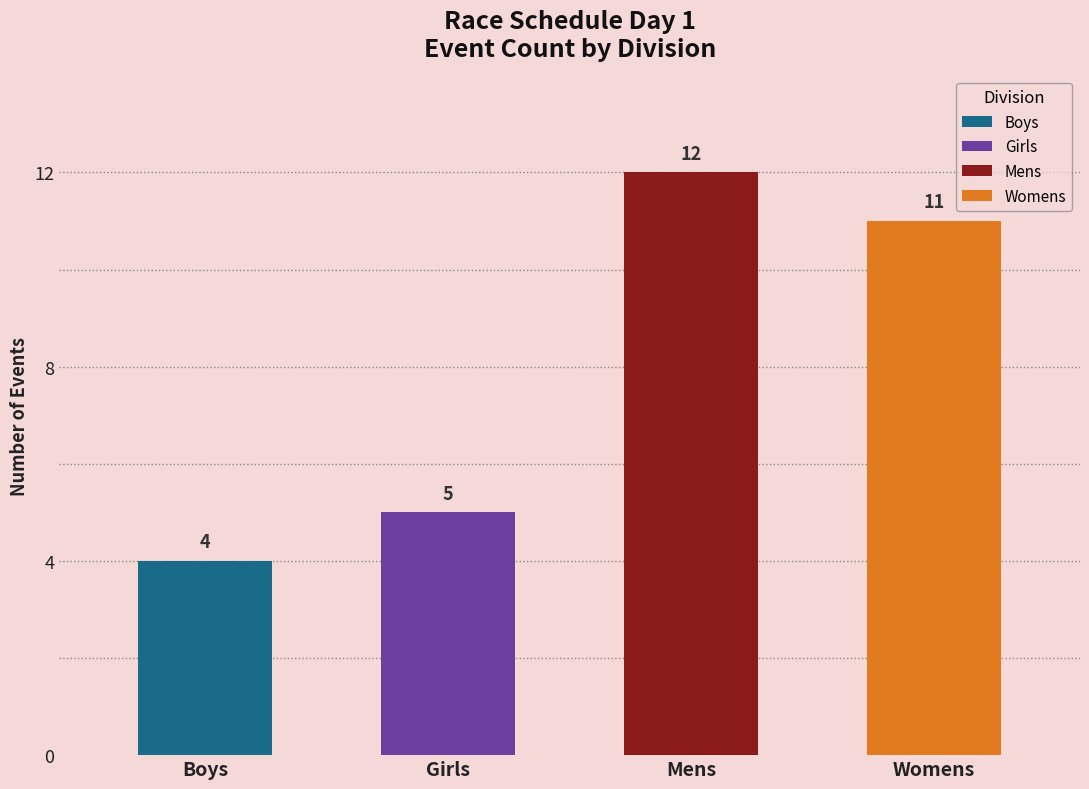

Reading left to right, transcribe all the data shown in this chart.

4	5	12	11